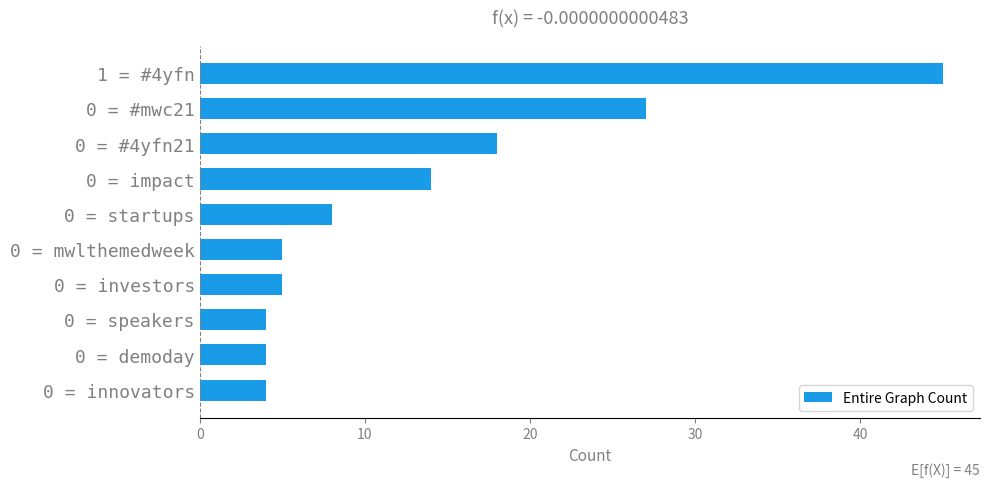

What position from the top is 0 = #mwc21?

2